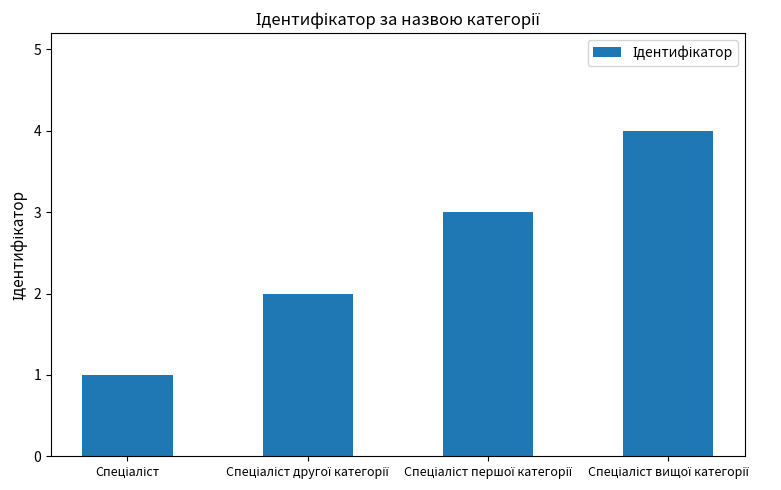

What is the maximum value shown in the chart?

4